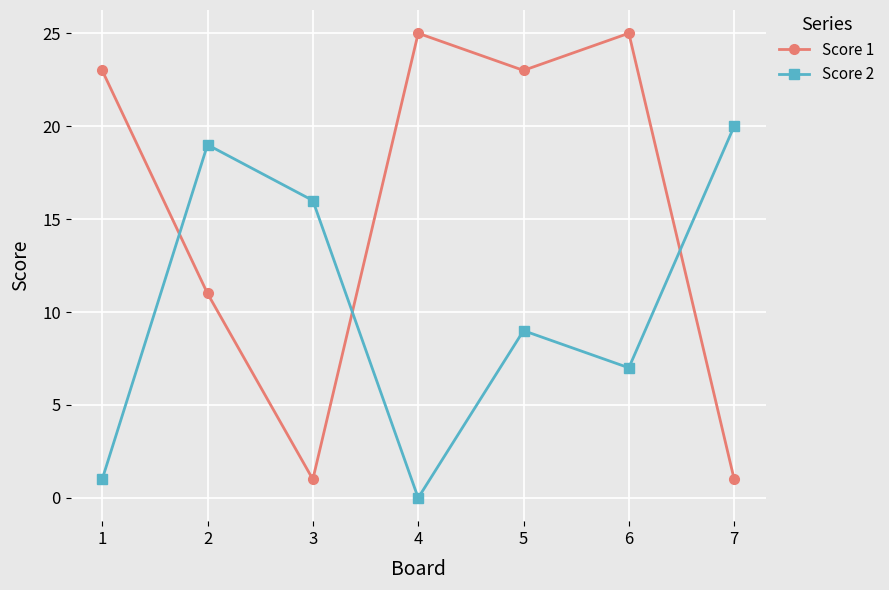

Which series has the largest total across all categories?

Score 1